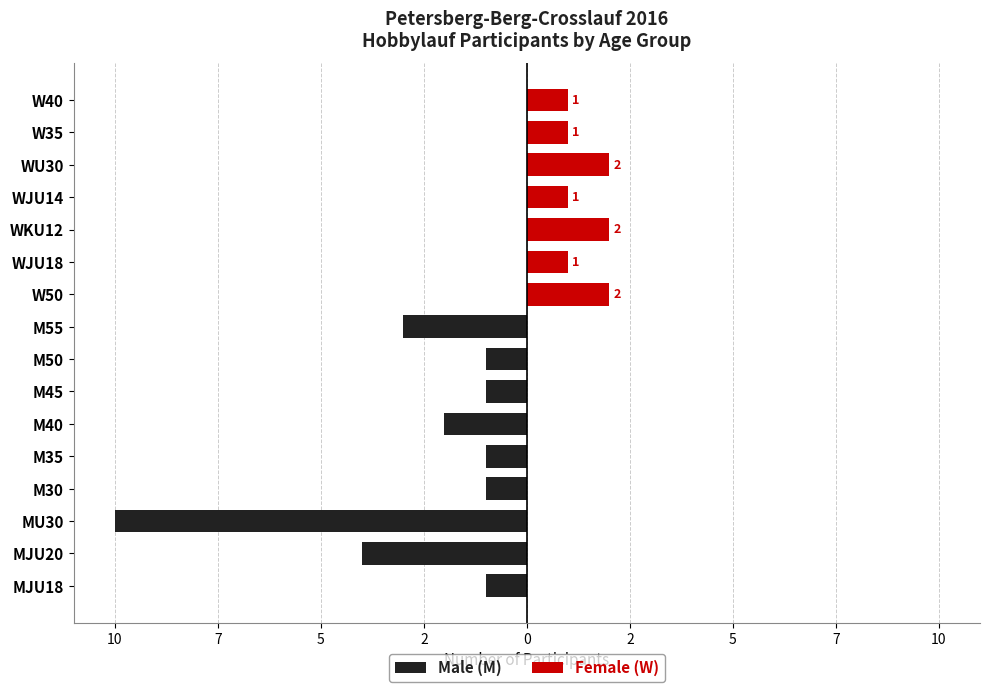

What are all the series names shown in the legend?

Male (M), Female (W)